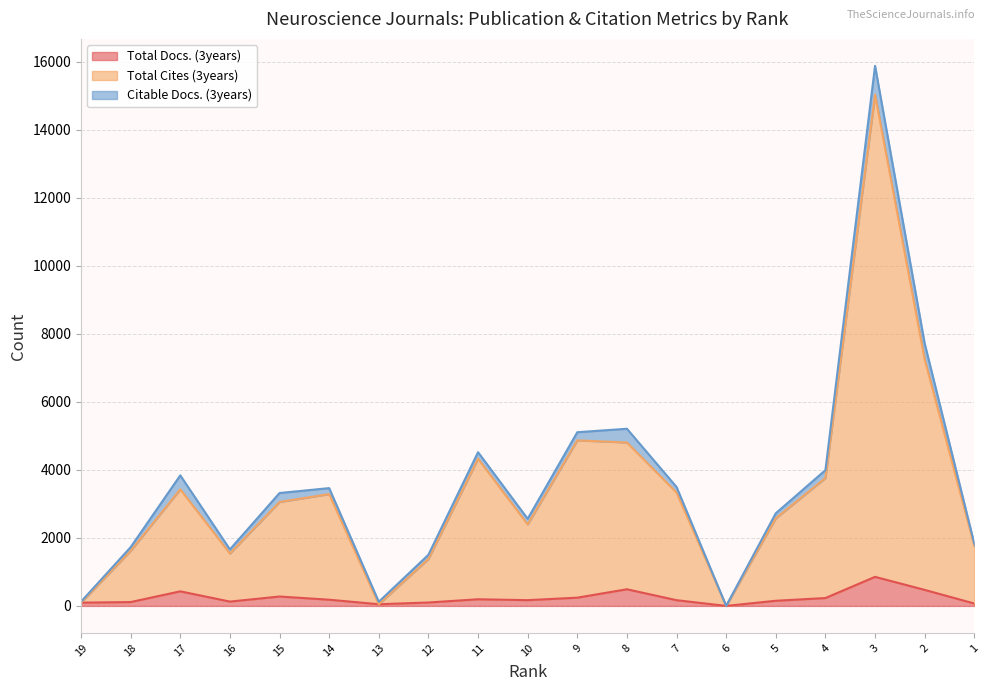

What is the sum of the Total Cites (3years) values at 7 and 1?

5094